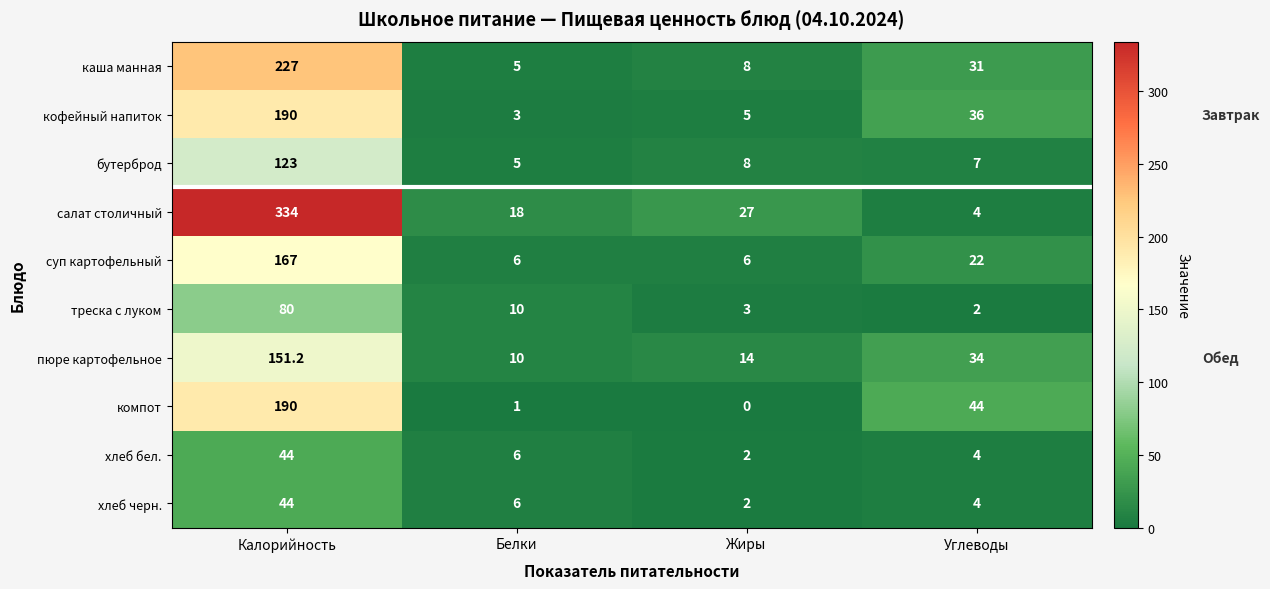

How many series are shown in this chart?

10